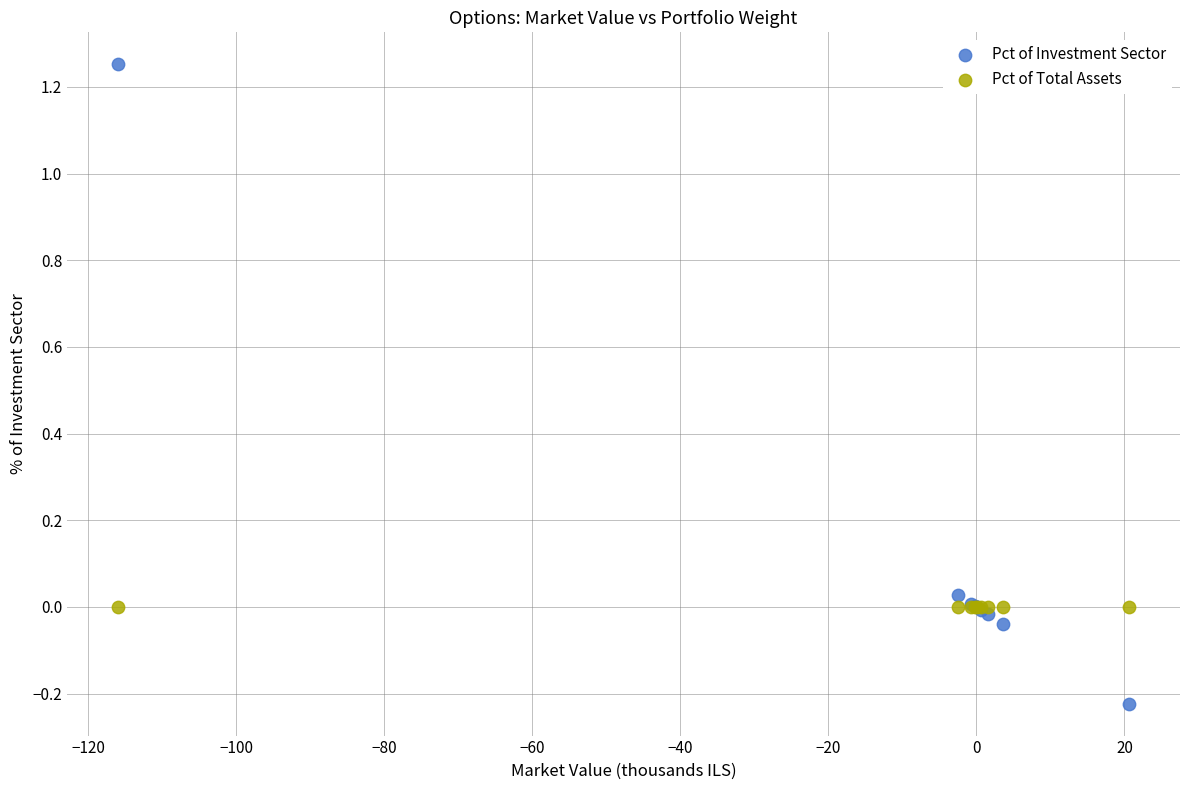

Which series reaches the minimum Y coordinate?

Pct of Investment Sector